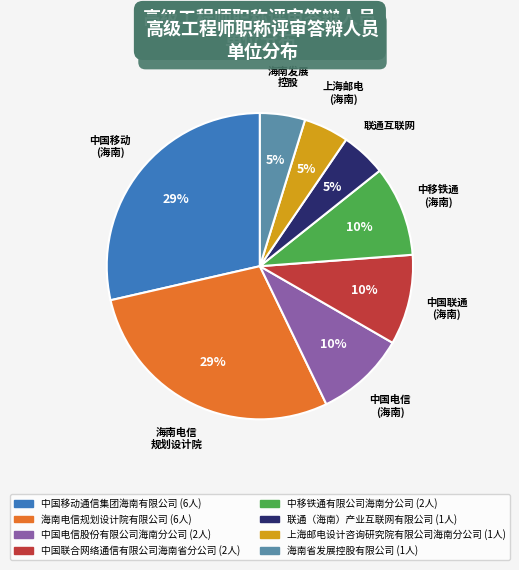

What percentage is the 联通（海南）产业互联网有限公司 slice, to the nearest percent?

5%